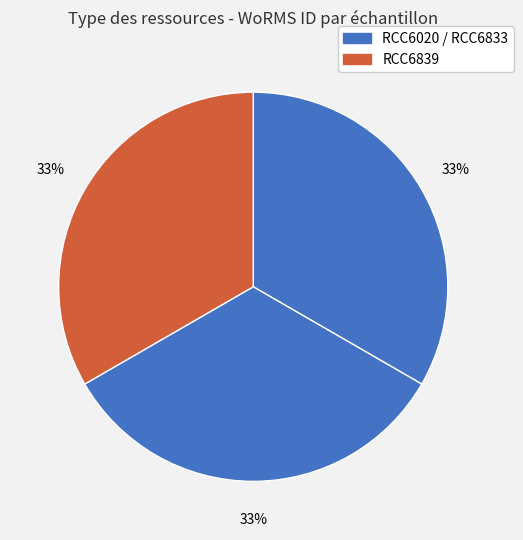

How many slices are in this pie chart?

3